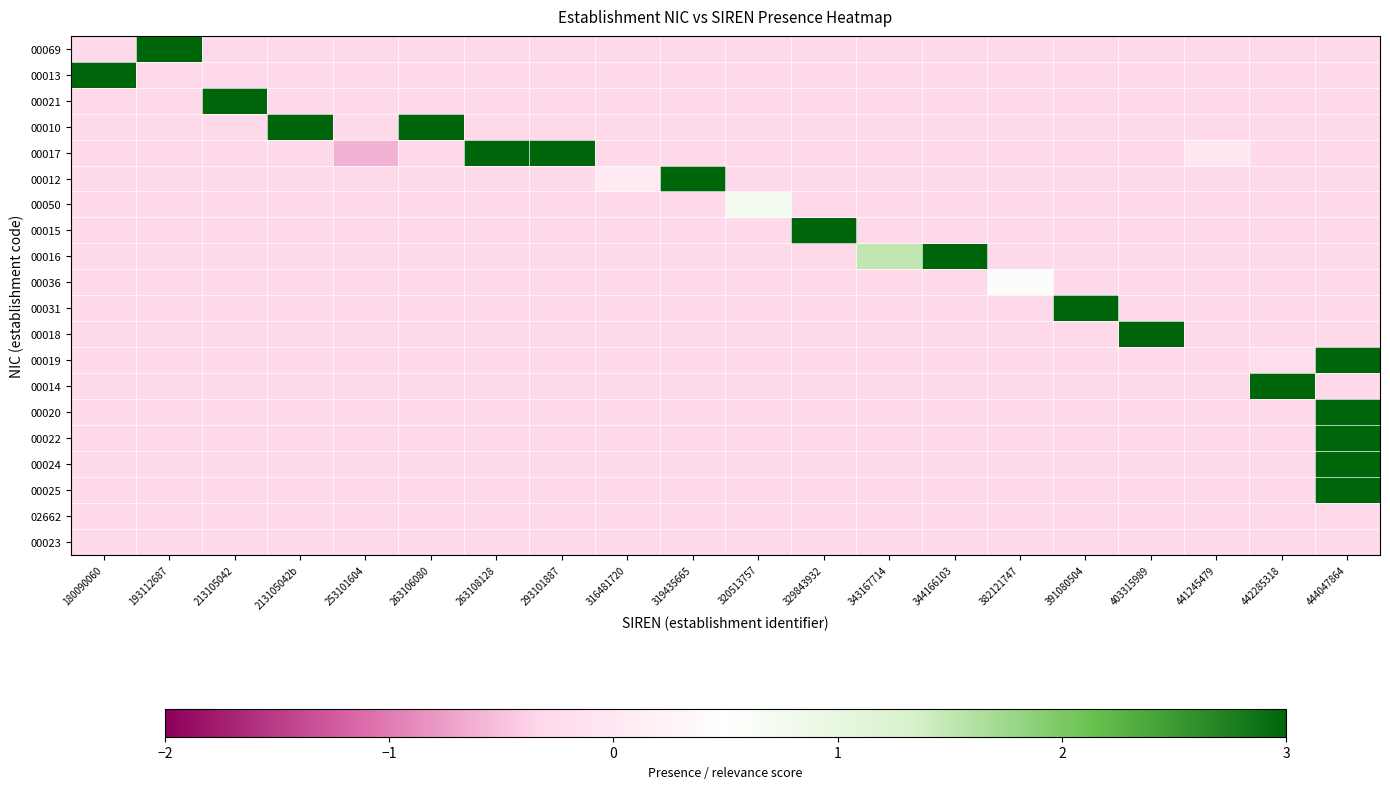

Reading left to right, transcribe all the data shown in this chart.

00069: 180090060=-0.3	193112687=3.0	213105042=-0.3	213105042b=-0.3	253101604=-0.3	263106080=-0.3	263108128=-0.3	293101887=-0.3	316481720=-0.3	319435665=-0.3	320513757=-0.3	329843932=-0.3	343167714=-0.3	344166103=-0.3	382121747=-0.3	391080504=-0.3	403315989=-0.3	441245479=-0.3	442285318=-0.3	444047864=-0.3
00013: 180090060=3.0	193112687=-0.3	213105042=-0.3	213105042b=-0.3	253101604=-0.3	263106080=-0.3	263108128=-0.3	293101887=-0.3	316481720=-0.3	319435665=-0.3	320513757=-0.3	329843932=-0.3	343167714=-0.3	344166103=-0.3	382121747=-0.3	391080504=-0.3	403315989=-0.3	441245479=-0.3	442285318=-0.3	444047864=-0.3
00021: 180090060=-0.3	193112687=-0.3	213105042=3.0	213105042b=-0.3	253101604=-0.3	263106080=-0.3	263108128=-0.3	293101887=-0.3	316481720=-0.3	319435665=-0.3	320513757=-0.3	329843932=-0.3	343167714=-0.3	344166103=-0.3	382121747=-0.3	391080504=-0.3	403315989=-0.3	441245479=-0.3	442285318=-0.3	444047864=-0.3
00010: 180090060=-0.3	193112687=-0.3	213105042=-0.3	213105042b=3.0	253101604=-0.3	263106080=3.0	263108128=-0.3	293101887=-0.3	316481720=-0.3	319435665=-0.3	320513757=-0.3	329843932=-0.3	343167714=-0.3	344166103=-0.3	382121747=-0.3	391080504=-0.3	403315989=-0.3	441245479=-0.3	442285318=-0.3	444047864=-0.3
00017: 180090060=-0.3	193112687=-0.3	213105042=-0.3	213105042b=-0.3	253101604=-0.6	263106080=-0.3	263108128=3.0	293101887=3.0	316481720=-0.3	319435665=-0.3	320513757=-0.3	329843932=-0.3	343167714=-0.3	344166103=-0.3	382121747=-0.3	391080504=-0.3	403315989=-0.3	441245479=-0.0	442285318=-0.3	444047864=-0.3
00012: 180090060=-0.3	193112687=-0.3	213105042=-0.3	213105042b=-0.3	253101604=-0.3	263106080=-0.3	263108128=-0.3	293101887=-0.3	316481720=0.1	319435665=3.0	320513757=-0.3	329843932=-0.3	343167714=-0.3	344166103=-0.3	382121747=-0.3	391080504=-0.3	403315989=-0.3	441245479=-0.3	442285318=-0.3	444047864=-0.3
00050: 180090060=-0.3	193112687=-0.3	213105042=-0.3	213105042b=-0.3	253101604=-0.3	263106080=-0.3	263108128=-0.3	293101887=-0.3	316481720=-0.3	319435665=-0.3	320513757=0.7	329843932=-0.3	343167714=-0.3	344166103=-0.3	382121747=-0.3	391080504=-0.3	403315989=-0.3	441245479=-0.3	442285318=-0.3	444047864=-0.3
00015: 180090060=-0.3	193112687=-0.3	213105042=-0.3	213105042b=-0.3	253101604=-0.3	263106080=-0.3	263108128=-0.3	293101887=-0.3	316481720=-0.3	319435665=-0.3	320513757=-0.3	329843932=3.0	343167714=-0.3	344166103=-0.3	382121747=-0.3	391080504=-0.3	403315989=-0.3	441245479=-0.3	442285318=-0.3	444047864=-0.3
00016: 180090060=-0.3	193112687=-0.3	213105042=-0.3	213105042b=-0.3	253101604=-0.3	263106080=-0.3	263108128=-0.3	293101887=-0.3	316481720=-0.3	319435665=-0.3	320513757=-0.3	329843932=-0.3	343167714=1.5	344166103=3.0	382121747=-0.3	391080504=-0.3	403315989=-0.3	441245479=-0.3	442285318=-0.3	444047864=-0.3
00036: 180090060=-0.3	193112687=-0.3	213105042=-0.3	213105042b=-0.3	253101604=-0.3	263106080=-0.3	263108128=-0.3	293101887=-0.3	316481720=-0.3	319435665=-0.3	320513757=-0.3	329843932=-0.3	343167714=-0.3	344166103=-0.3	382121747=0.6	391080504=-0.3	403315989=-0.3	441245479=-0.3	442285318=-0.3	444047864=-0.3
00031: 180090060=-0.3	193112687=-0.3	213105042=-0.3	213105042b=-0.3	253101604=-0.3	263106080=-0.3	263108128=-0.3	293101887=-0.3	316481720=-0.3	319435665=-0.3	320513757=-0.3	329843932=-0.3	343167714=-0.3	344166103=-0.3	382121747=-0.3	391080504=3.0	403315989=-0.3	441245479=-0.3	442285318=-0.3	444047864=-0.3
00018: 180090060=-0.3	193112687=-0.3	213105042=-0.3	213105042b=-0.3	253101604=-0.3	263106080=-0.3	263108128=-0.3	293101887=-0.3	316481720=-0.3	319435665=-0.3	320513757=-0.3	329843932=-0.3	343167714=-0.3	344166103=-0.3	382121747=-0.3	391080504=-0.3	403315989=3.0	441245479=-0.3	442285318=-0.3	444047864=-0.3
00019: 180090060=-0.3	193112687=-0.3	213105042=-0.3	213105042b=-0.3	253101604=-0.3	263106080=-0.3	263108128=-0.3	293101887=-0.3	316481720=-0.3	319435665=-0.3	320513757=-0.3	329843932=-0.3	343167714=-0.3	344166103=-0.3	382121747=-0.3	391080504=-0.3	403315989=-0.3	441245479=-0.3	442285318=-0.2	444047864=3.0
00014: 180090060=-0.3	193112687=-0.3	213105042=-0.3	213105042b=-0.3	253101604=-0.3	263106080=-0.3	263108128=-0.3	293101887=-0.3	316481720=-0.3	319435665=-0.3	320513757=-0.3	329843932=-0.3	343167714=-0.3	344166103=-0.3	382121747=-0.3	391080504=-0.3	403315989=-0.3	441245479=-0.3	442285318=3.0	444047864=-0.3
00020: 180090060=-0.3	193112687=-0.3	213105042=-0.3	213105042b=-0.3	253101604=-0.3	263106080=-0.3	263108128=-0.3	293101887=-0.3	316481720=-0.3	319435665=-0.3	320513757=-0.3	329843932=-0.3	343167714=-0.3	344166103=-0.3	382121747=-0.3	391080504=-0.3	403315989=-0.3	441245479=-0.3	442285318=-0.3	444047864=3.0
00022: 180090060=-0.3	193112687=-0.3	213105042=-0.3	213105042b=-0.3	253101604=-0.3	263106080=-0.3	263108128=-0.3	293101887=-0.3	316481720=-0.3	319435665=-0.3	320513757=-0.3	329843932=-0.3	343167714=-0.3	344166103=-0.3	382121747=-0.3	391080504=-0.3	403315989=-0.3	441245479=-0.3	442285318=-0.3	444047864=3.0
00024: 180090060=-0.3	193112687=-0.3	213105042=-0.3	213105042b=-0.3	253101604=-0.3	263106080=-0.3	263108128=-0.3	293101887=-0.3	316481720=-0.3	319435665=-0.3	320513757=-0.3	329843932=-0.3	343167714=-0.3	344166103=-0.3	382121747=-0.3	391080504=-0.3	403315989=-0.3	441245479=-0.3	442285318=-0.3	444047864=3.0
00025: 180090060=-0.3	193112687=-0.3	213105042=-0.3	213105042b=-0.3	253101604=-0.3	263106080=-0.3	263108128=-0.3	293101887=-0.3	316481720=-0.3	319435665=-0.3	320513757=-0.3	329843932=-0.3	343167714=-0.3	344166103=-0.3	382121747=-0.3	391080504=-0.3	403315989=-0.3	441245479=-0.3	442285318=-0.3	444047864=3.0
02662: 180090060=-0.3	193112687=-0.3	213105042=-0.3	213105042b=-0.3	253101604=-0.3	263106080=-0.3	263108128=-0.3	293101887=-0.3	316481720=-0.3	319435665=-0.3	320513757=-0.3	329843932=-0.3	343167714=-0.3	344166103=-0.3	382121747=-0.3	391080504=-0.3	403315989=-0.3	441245479=-0.3	442285318=-0.3	444047864=-0.3
00023: 180090060=-0.3	193112687=-0.3	213105042=-0.3	213105042b=-0.3	253101604=-0.3	263106080=-0.3	263108128=-0.3	293101887=-0.3	316481720=-0.3	319435665=-0.3	320513757=-0.3	329843932=-0.3	343167714=-0.3	344166103=-0.3	382121747=-0.3	391080504=-0.3	403315989=-0.3	441245479=-0.3	442285318=-0.3	444047864=-0.3